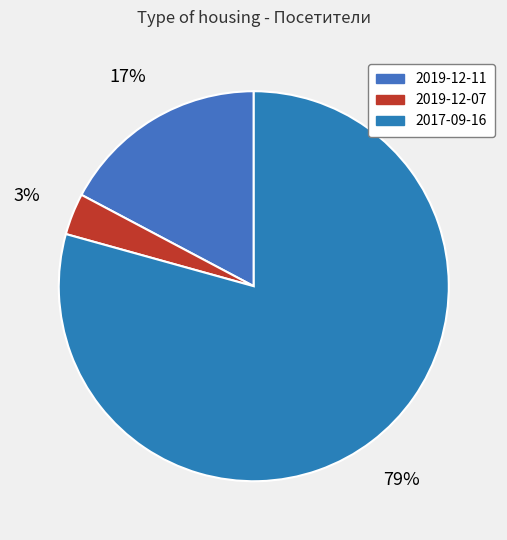

What percentage is the 2019-12-07 slice, to the nearest percent?

3%